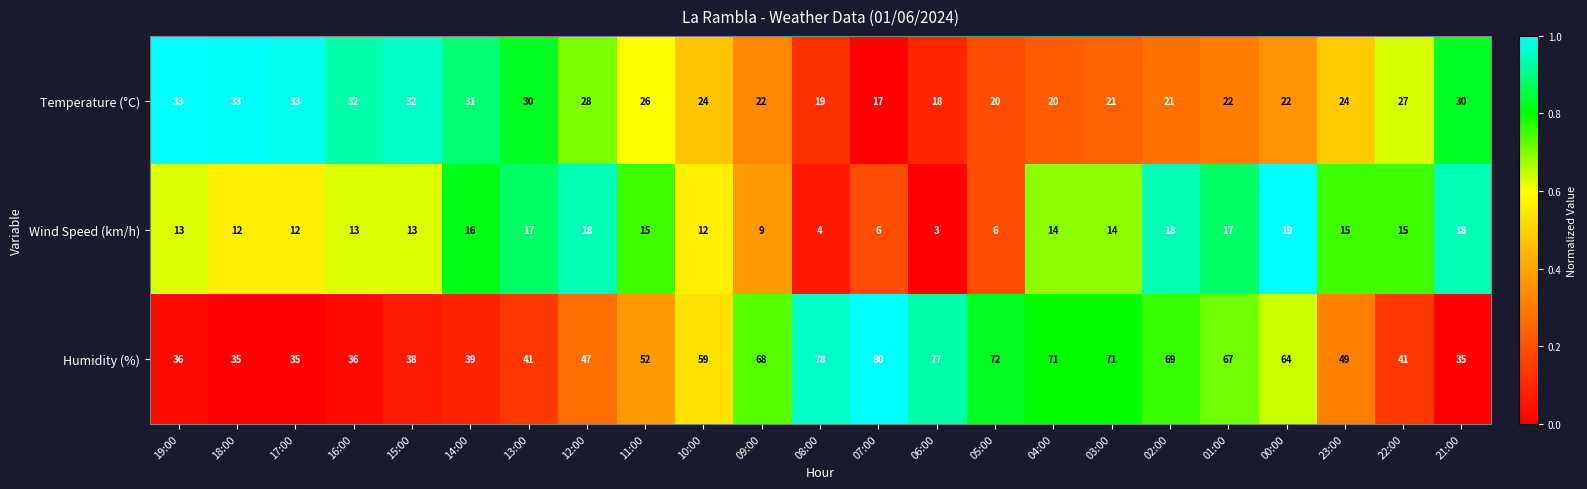

What is the approximate value of Humidity (%) at 18:00, to the nearest 10?

40